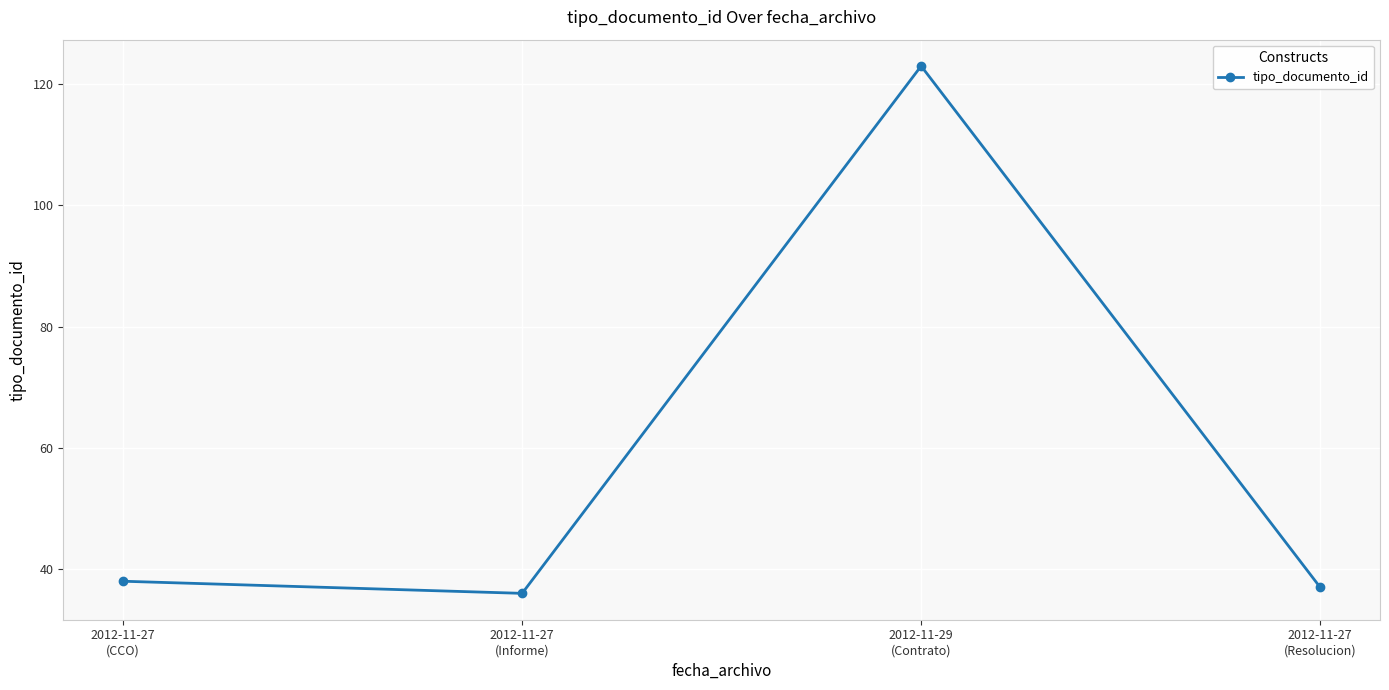

What is the value of the 3rd point from the left?

123